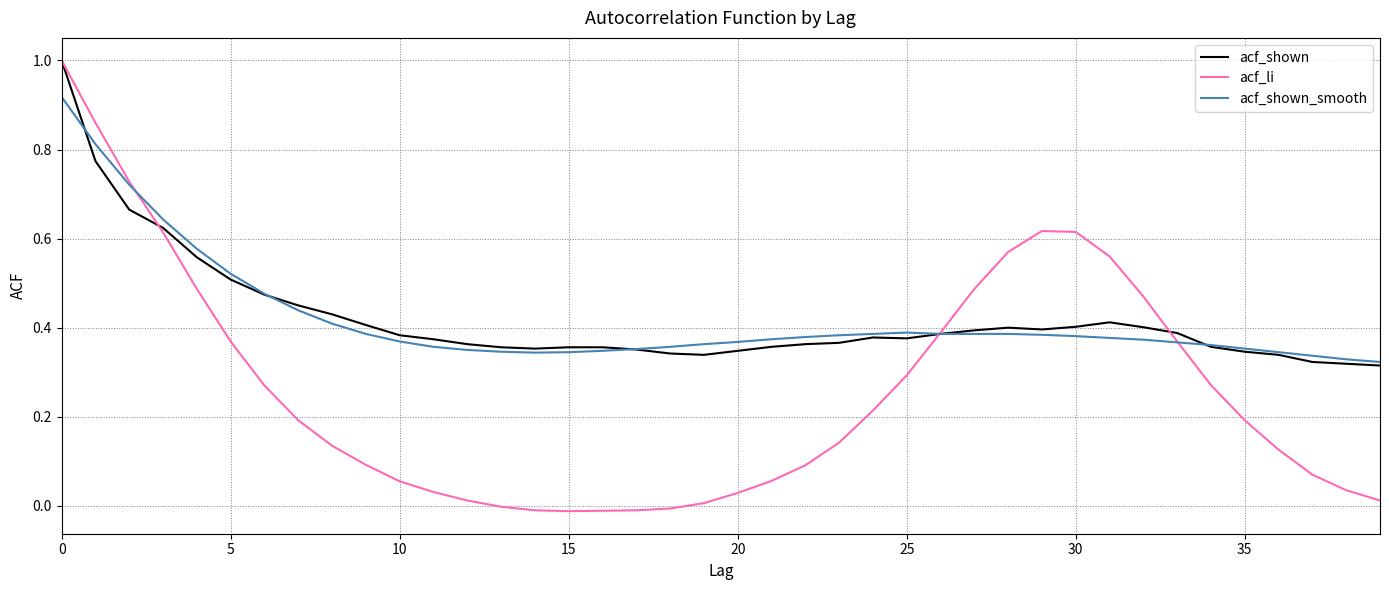

Which series has the largest range (max minus min)?

acf_li